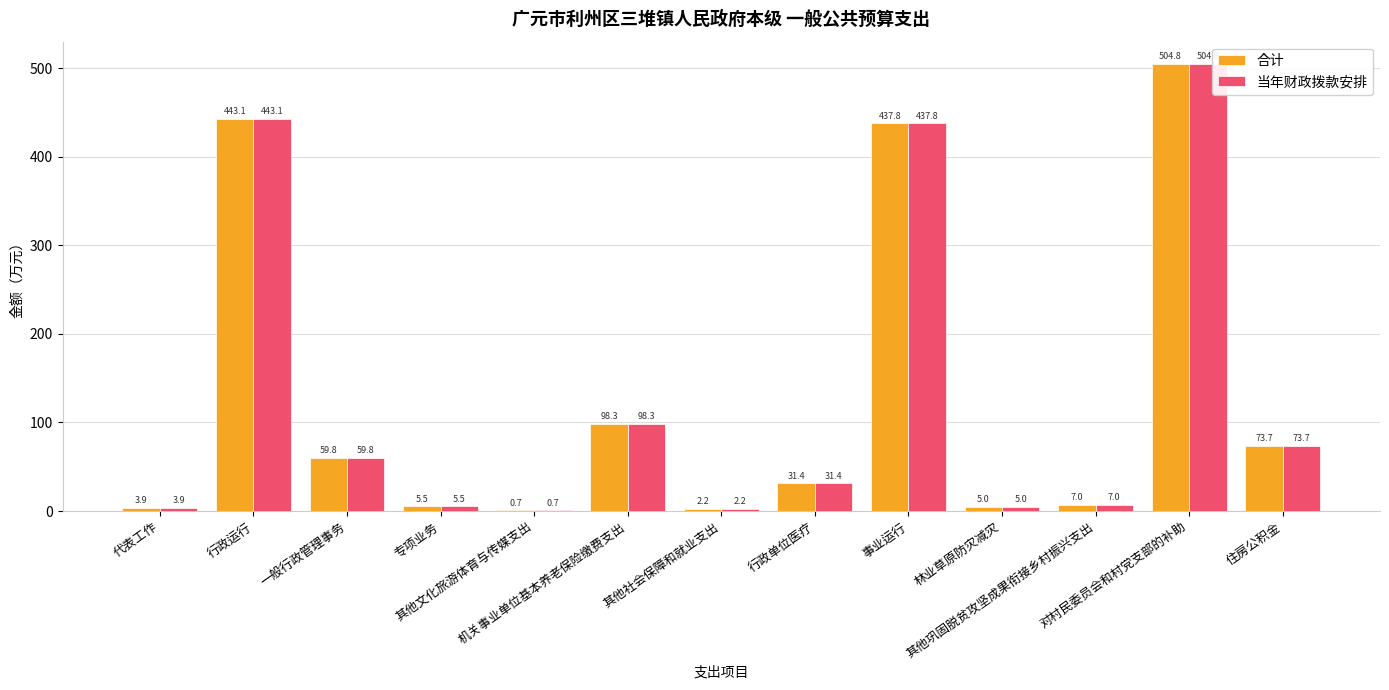

What is the label of the 2nd bar from the right?

对村民委员会和村党支部的补助